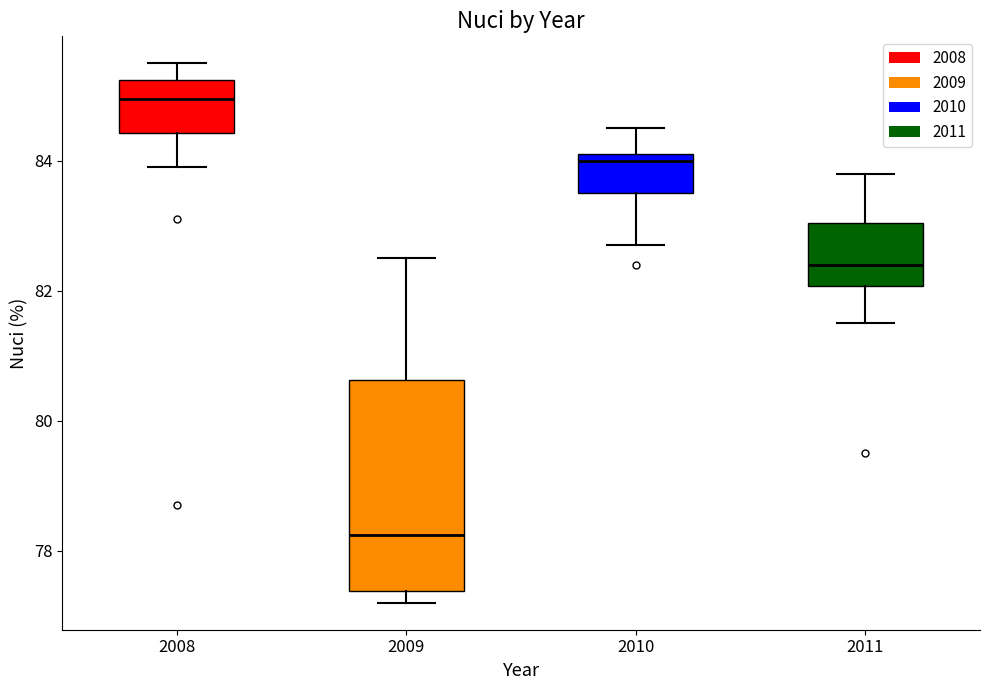

Reading left to right, transcribe this box plot: for each box, give where its median line is, the range the box spans, and where its two whiskers end, as read against the y-axis. The values are not printed on the chart, so give them approximately, as read against the axis.

2008: median 85.0, box 84.4 to 85.2, whiskers 84.0 to 85.6
2009: median 78.2, box 77.4 to 80.6, whiskers 77.2 to 82.6
2010: median 84.0, box 83.6 to 84.2, whiskers 82.8 to 84.6
2011: median 82.4, box 82.0 to 83.0, whiskers 81.6 to 83.8